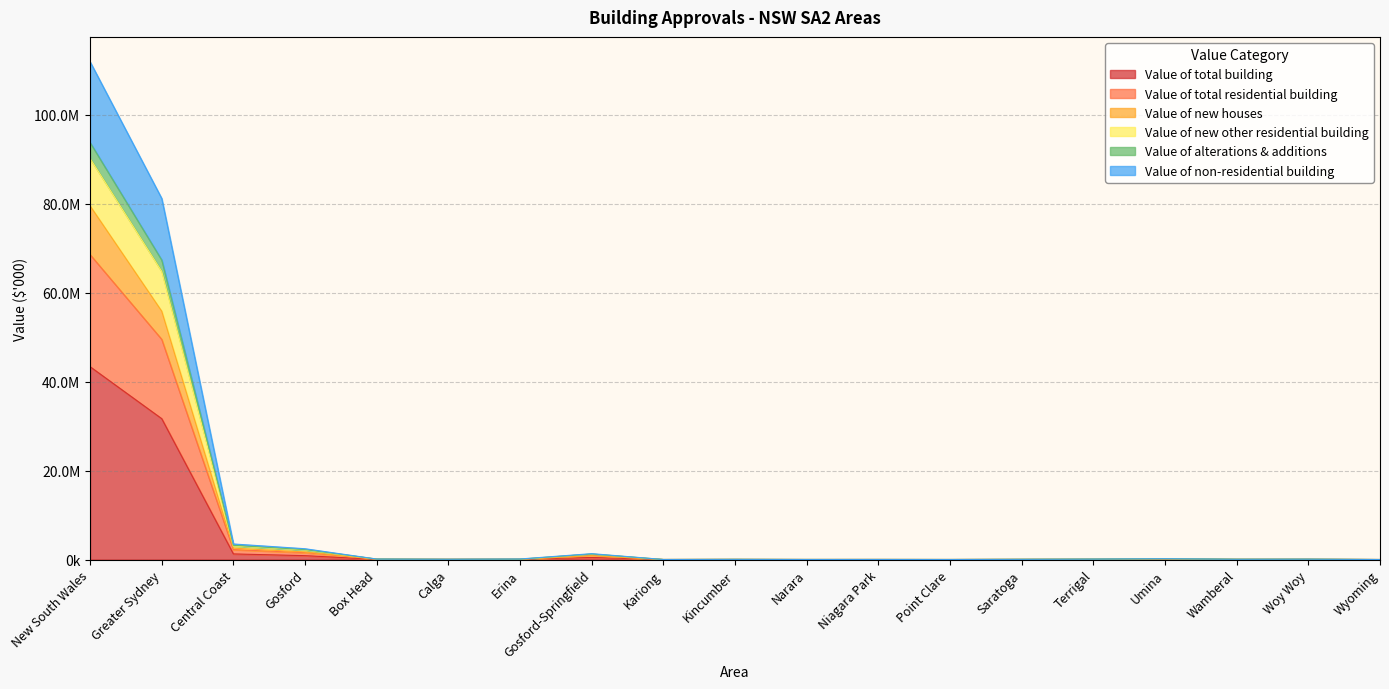

True or false: Value of new houses has a value of 1234514.2 at Gosford-Springfield.

True